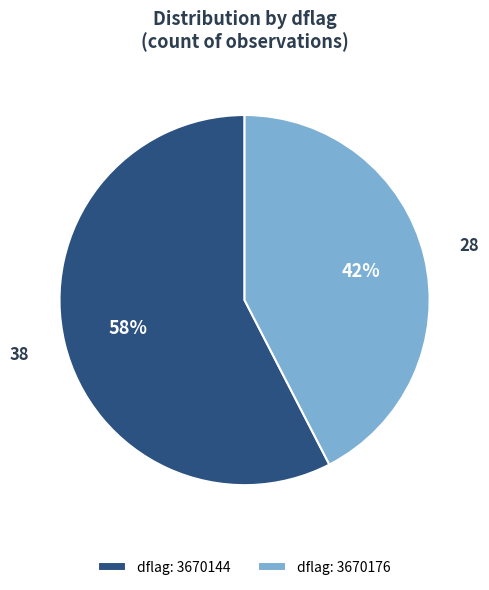

Approximately how many times larger is the value at dflag: 3670144 compared to dflag: 3670176?

1.4